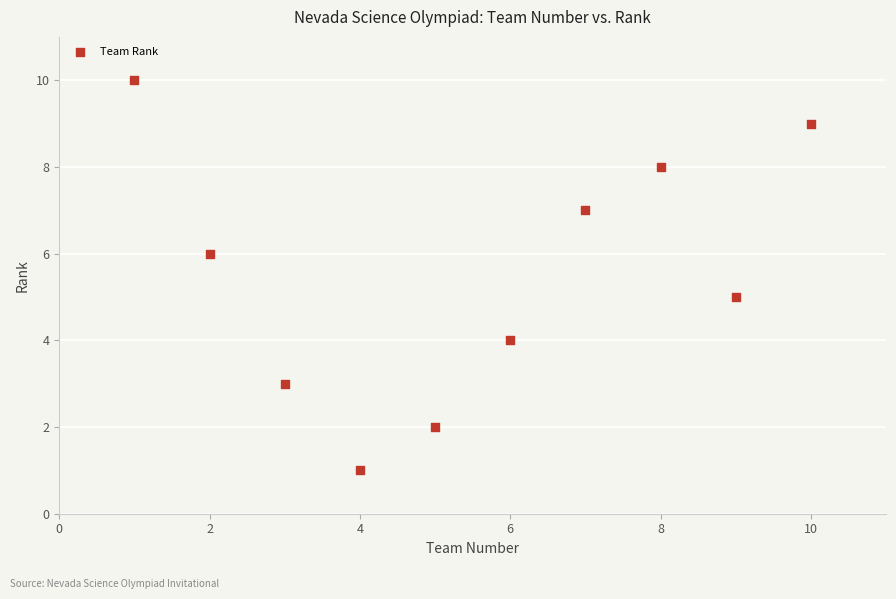

What is the range of Y values (max minus min)?

9